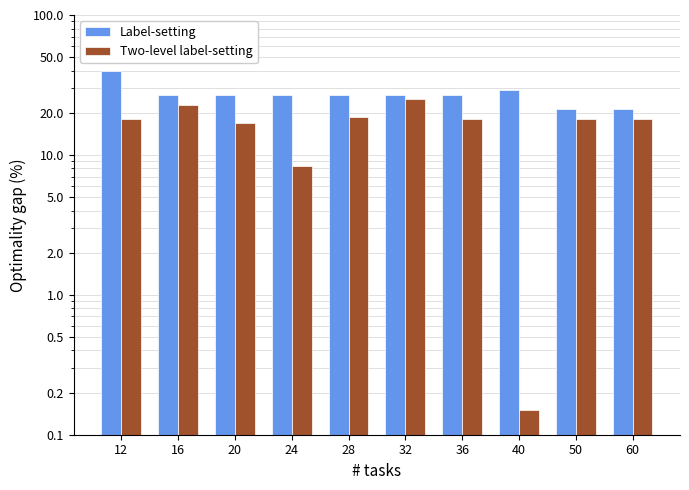

Is it true that Label-setting equals 26.7 at 36?

True